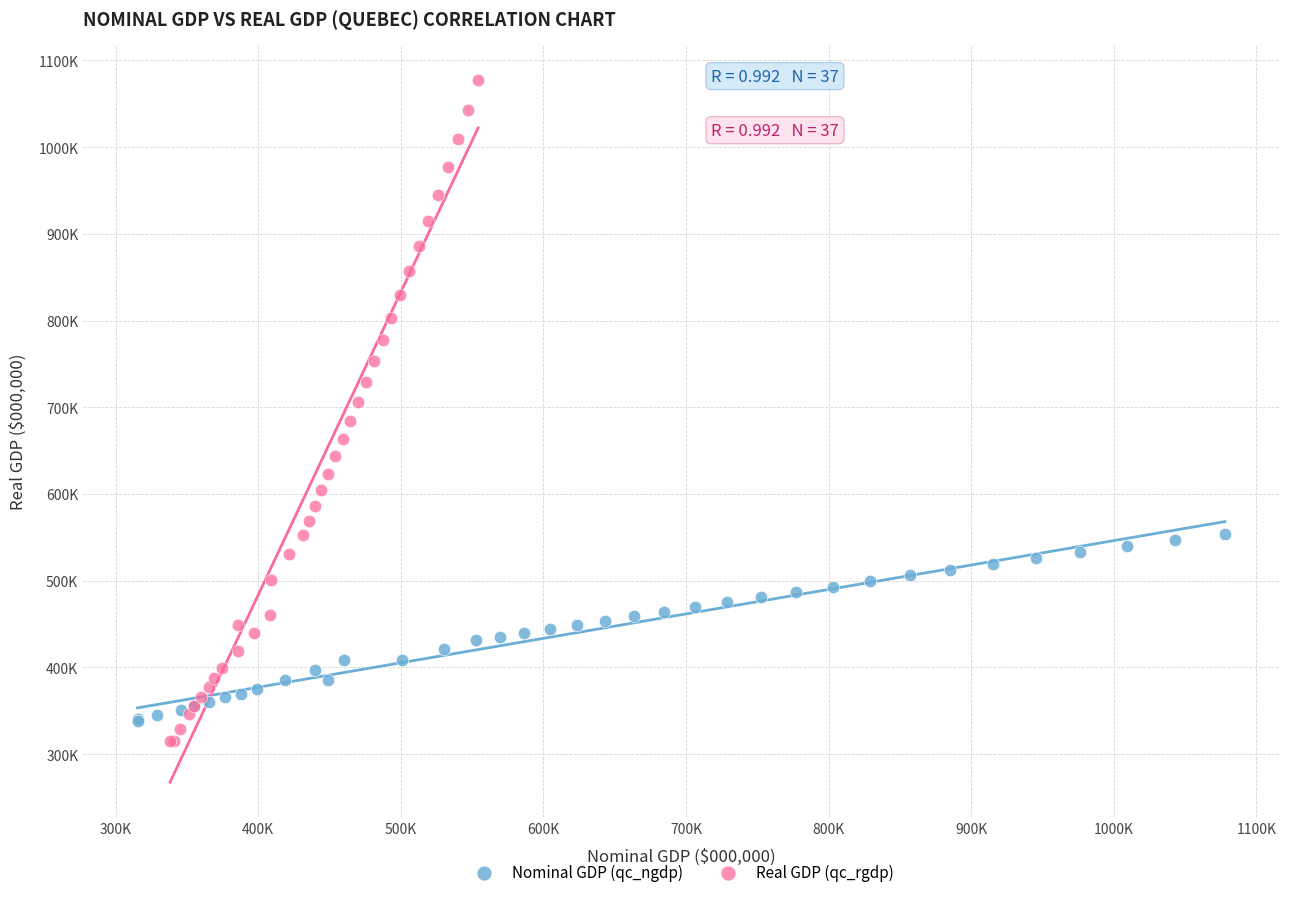

What are all the series names shown in the legend?

Nominal GDP (qc_ngdp), Real GDP (qc_rgdp)